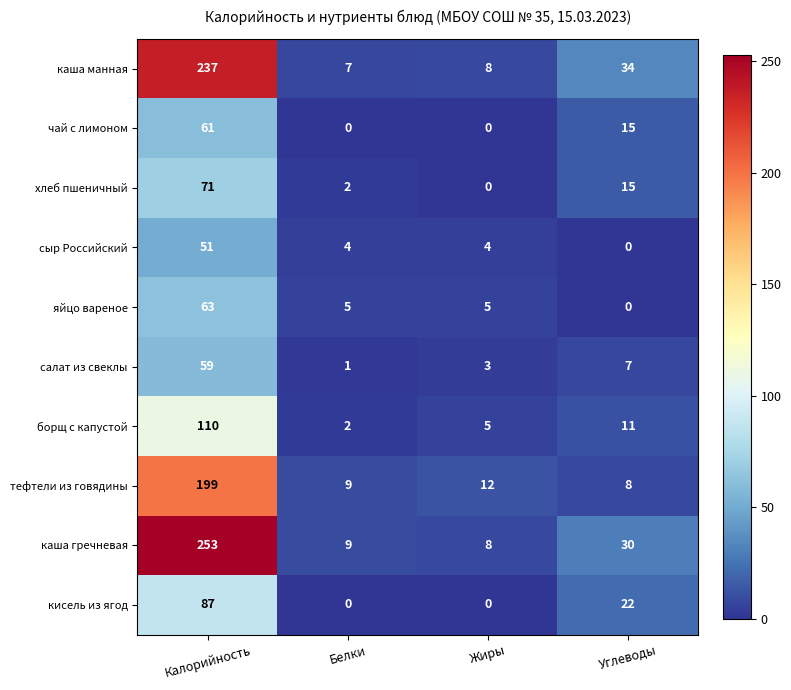

What is the difference between the highest and lowest values at Белки?

9